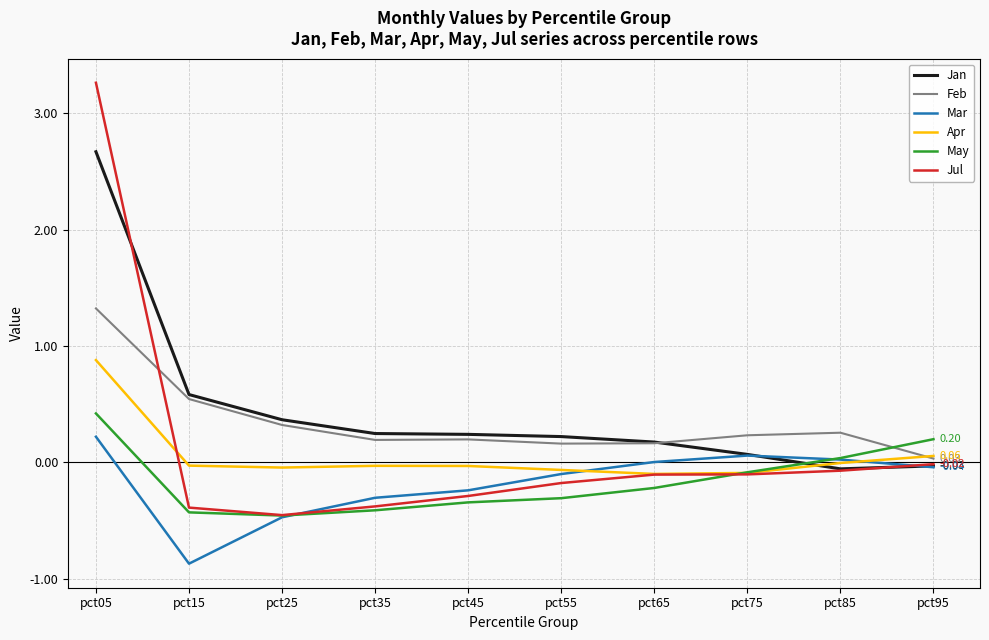

What is the difference between the Feb values at pct05 and pct35?

1.1